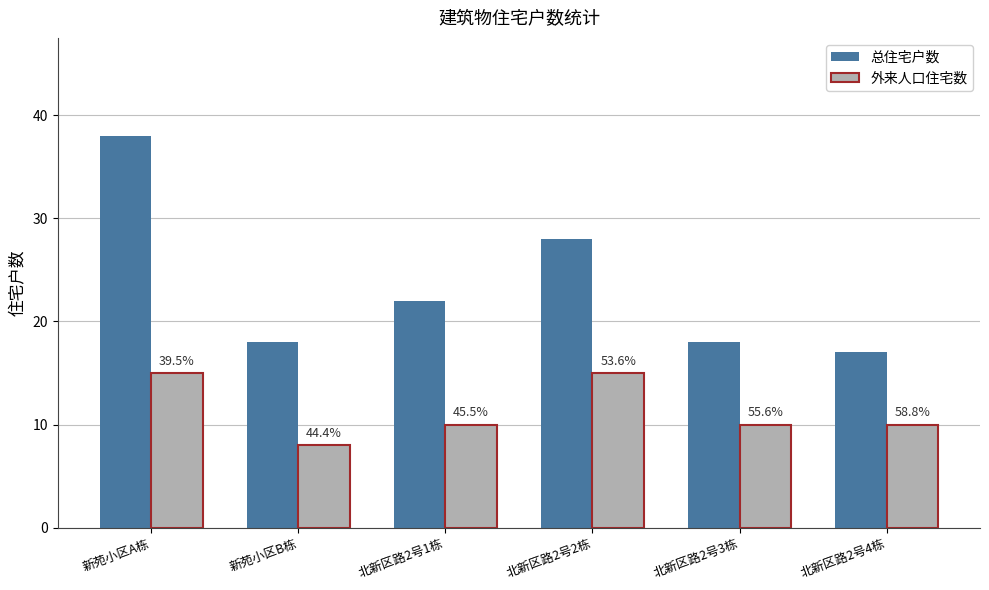

What are all the series names shown in the legend?

总住宅户数, 外来人口住宅数